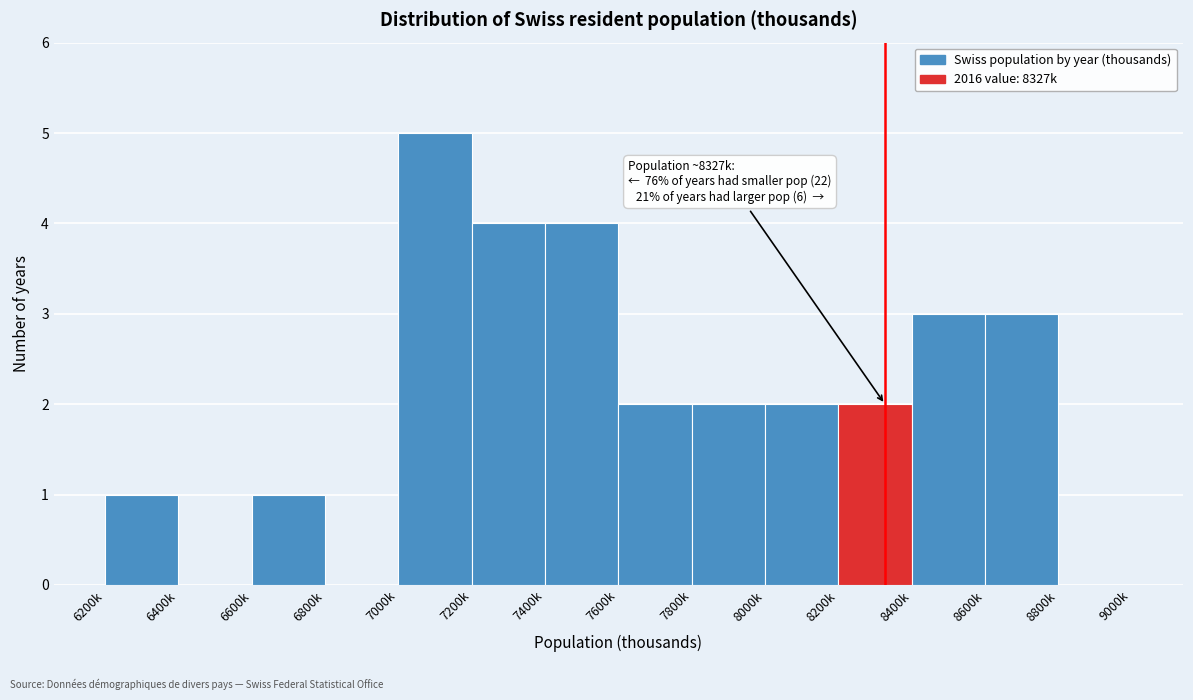

Reading left to right, list all the values displayed in this chart.

6200k=1	6400k=0	6600k=1	6800k=0	7000k=5	7200k=4	7400k=4	7600k=2	7800k=2	8000k=2	8200k=2	8400k=3	8600k=3	8800k=0